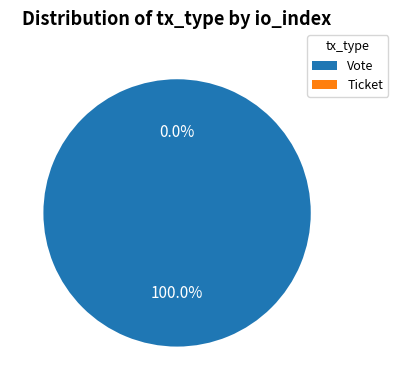

Is it true that Ticket is 0% of the pie?

True